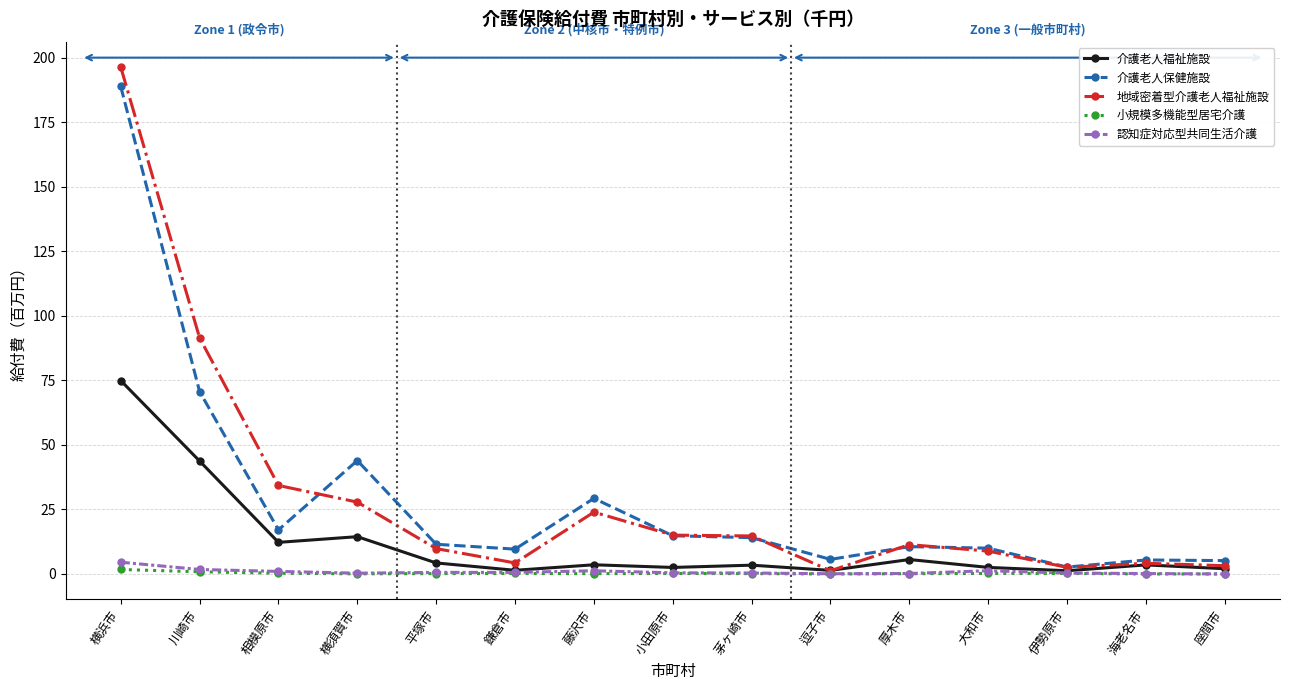

The value of 認知症対応型共同生活介護 at 鎌倉市 is 0.6. True or false?

True